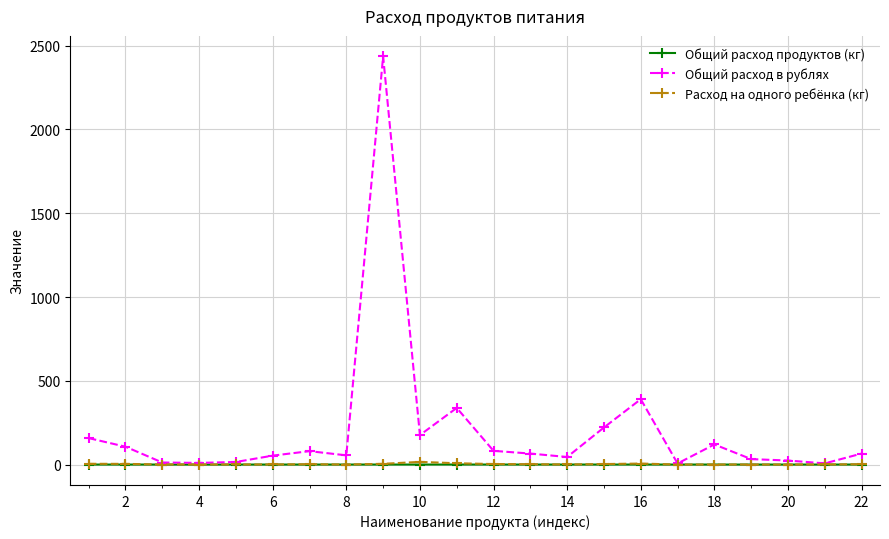

Which series has the largest total across all categories?

Общий расход в рублях